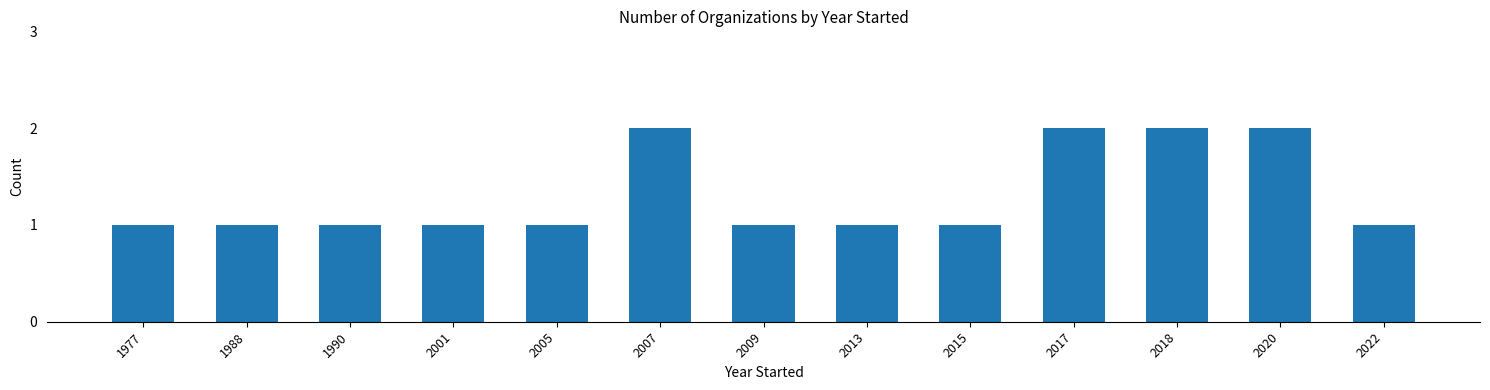

What is the difference between the maximum and minimum values?

1